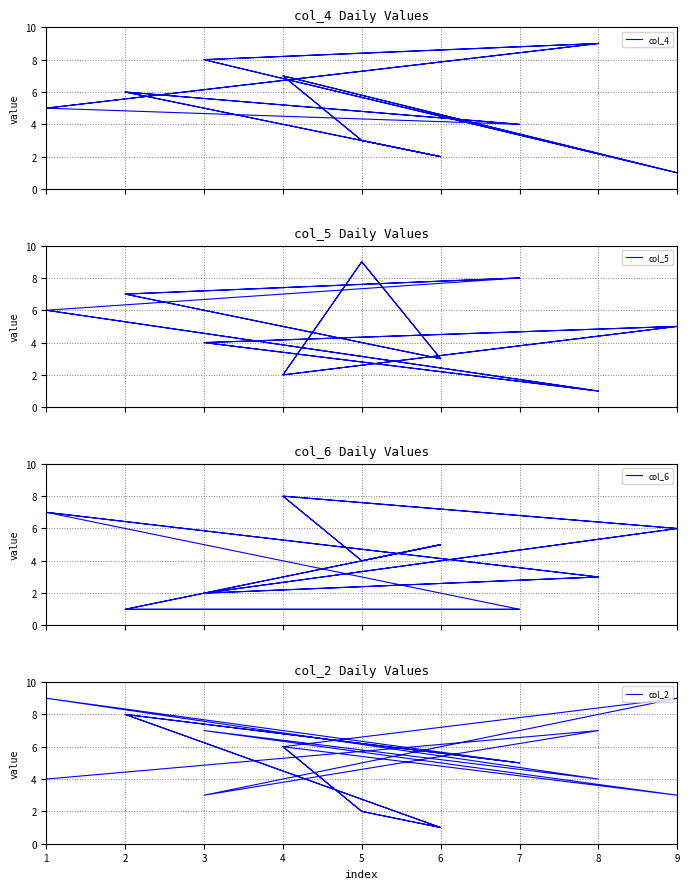

What is the sum of all col_2 values?

90